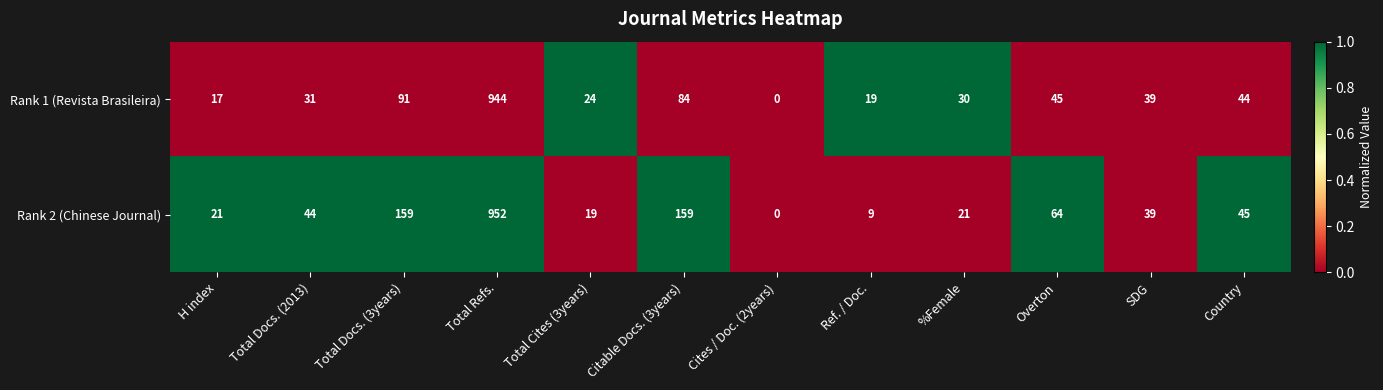

Is it true that Rank 2 (Chinese Journal) equals 21 at H index?

True